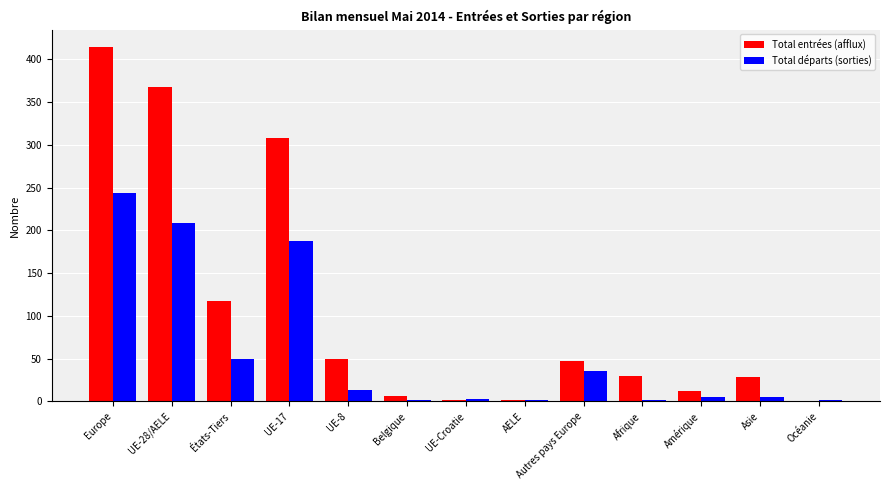

What are all the series names shown in the legend?

Total entrées (afflux), Total départs (sorties)